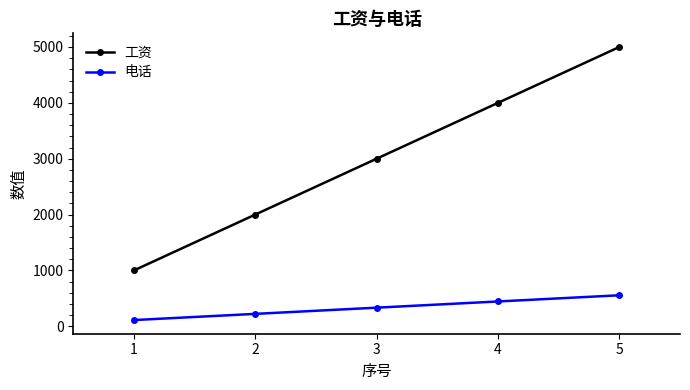

True or false: 电话 and 工资 cross at least once.

False